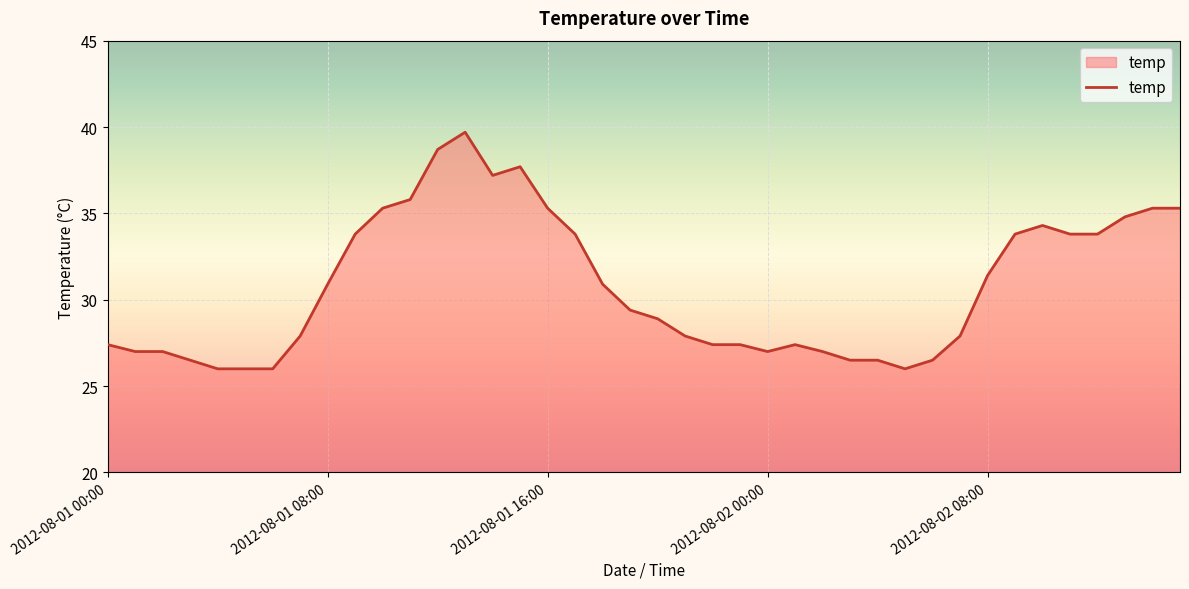

What is the greatest value displayed?

39.7